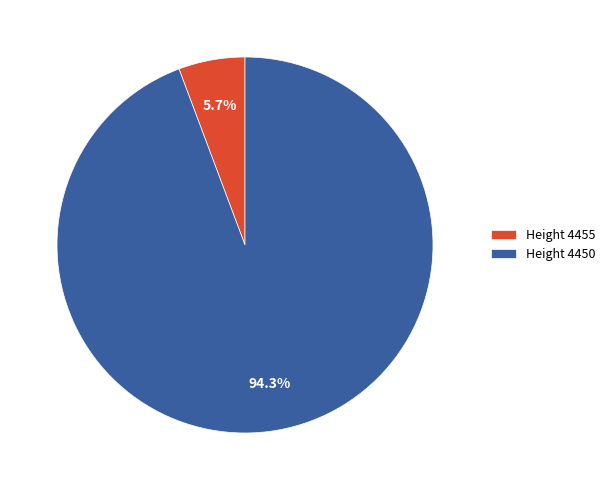

How many slices are in this pie chart?

2